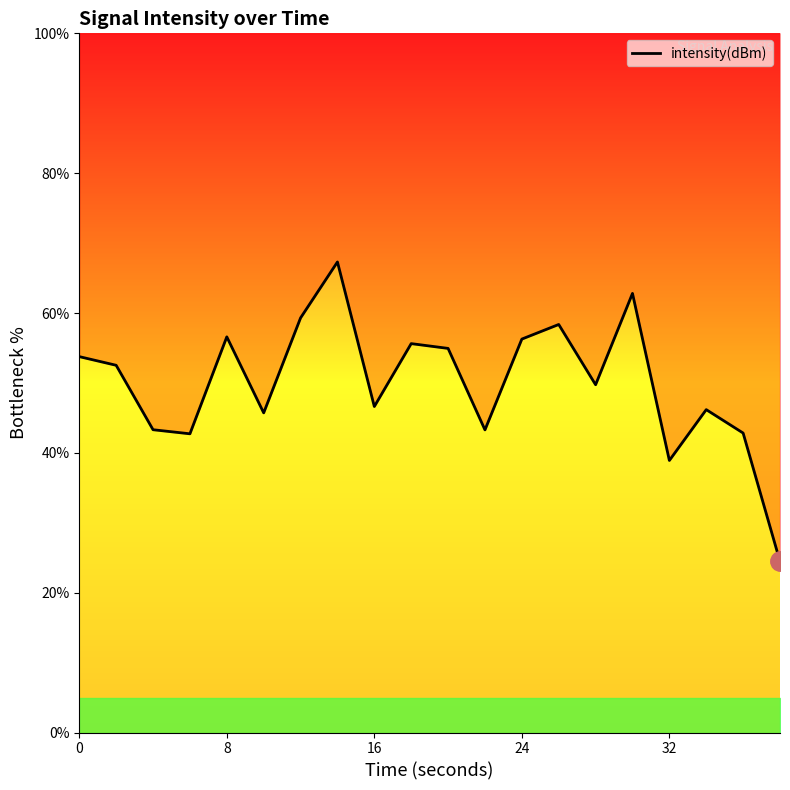

What is the difference between the maximum and second lowest values?

28.4